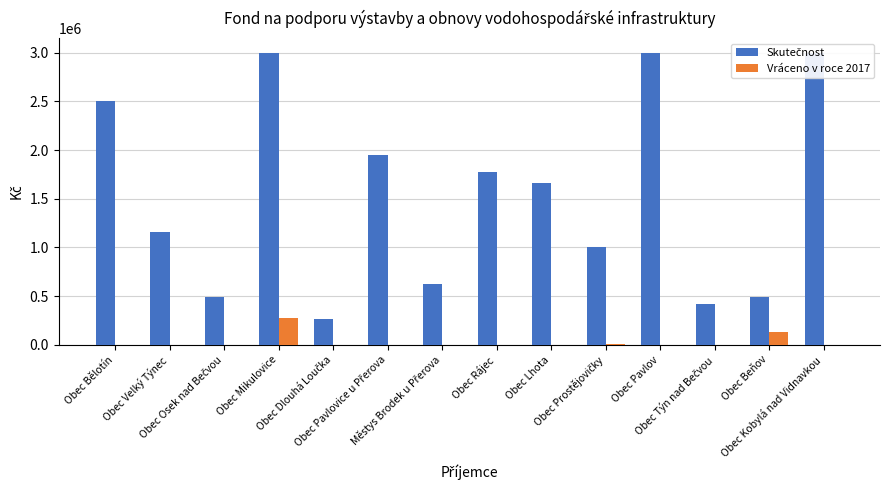

Where does the Skutečnost series first go above 1660000?

Obec Bělotín